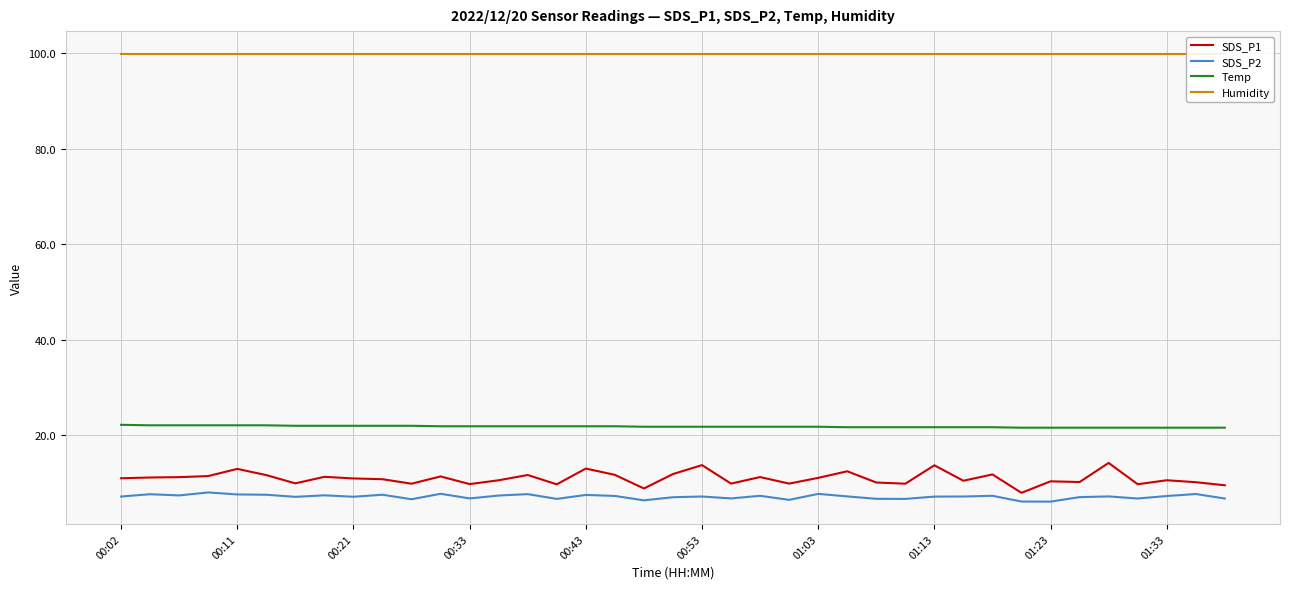

Which has a higher value, 17 or 31?

17